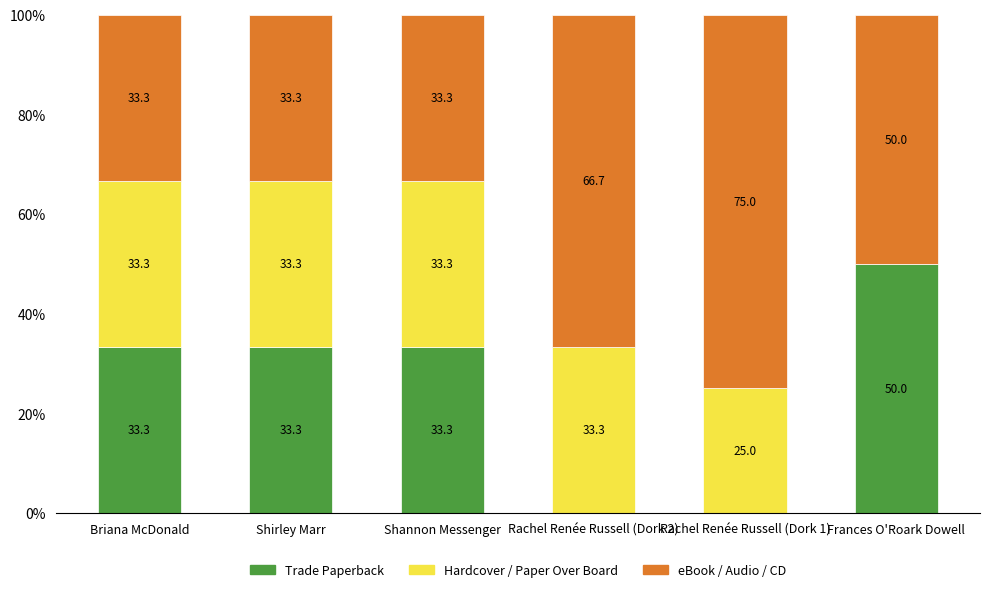

How many categories are shown in the chart?

6